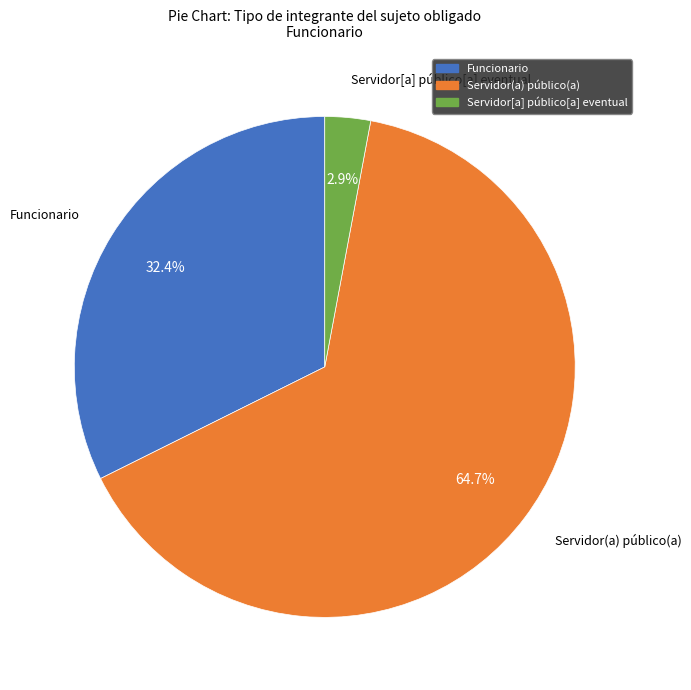

Is it true that Funcionario is 32% of the pie?

True